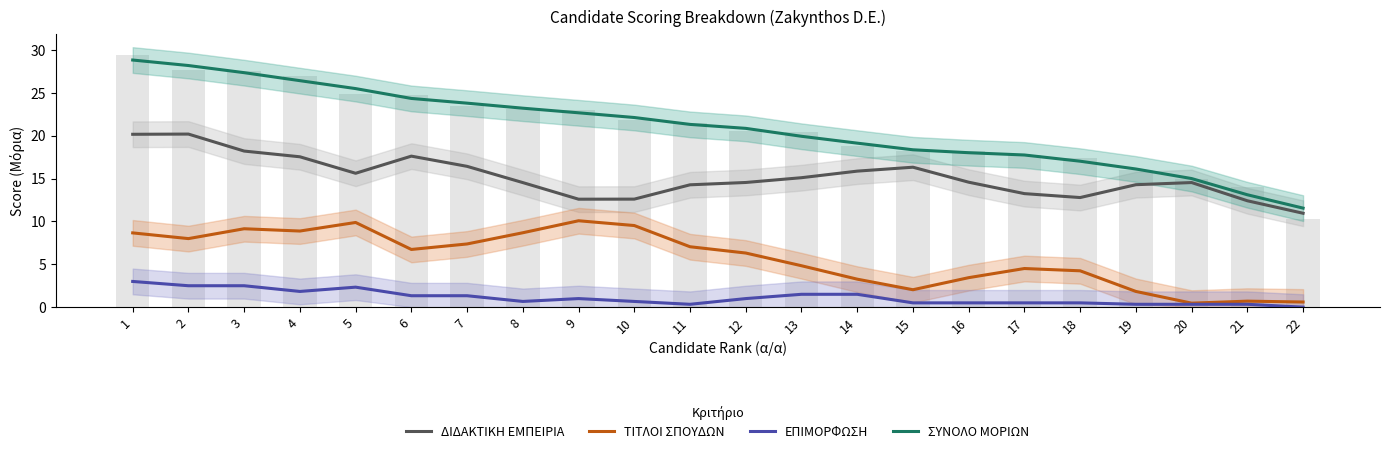

What is the value of the ΤΙΤΛΟΙ ΣΠΟΥΔΩΝ bar at the 11th from the left?

7.0